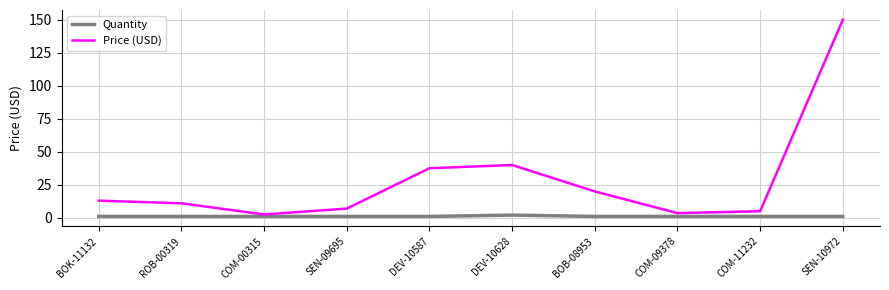

List the series in order of their peak value, lowest first.

Quantity, Price (USD)